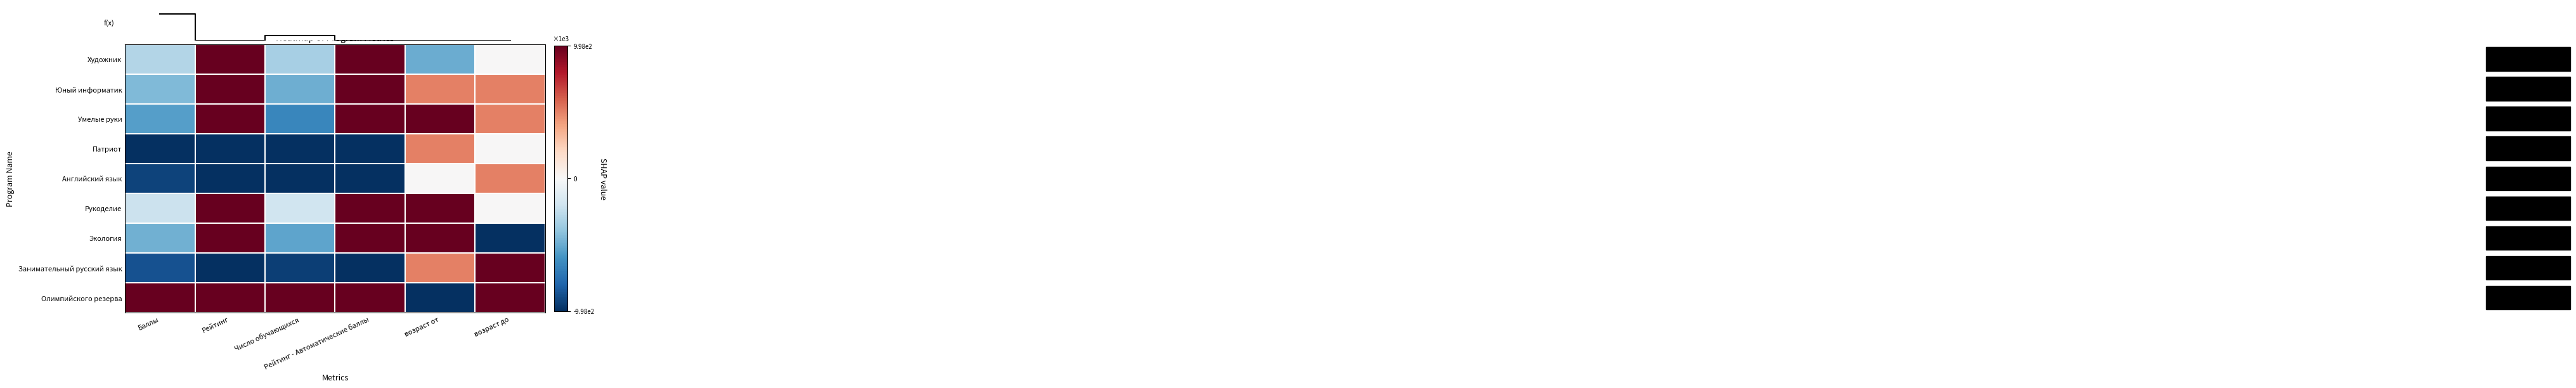

Reading left to right, transcribe all the data shown in this chart.

Художник: Баллы=-0.3	Рейтинг=1.0	Число обучающихся=-0.3	Рейтинг - Автоматические баллы=1.0	возраст от=-0.5	возраст до=0.0
Юный информатик: Баллы=-0.4	Рейтинг=1.0	Число обучающихся=-0.5	Рейтинг - Автоматические баллы=1.0	возраст от=0.5	возраст до=0.5
Умелые руки: Баллы=-0.5	Рейтинг=1.0	Число обучающихся=-0.7	Рейтинг - Автоматические баллы=1.0	возраст от=1.0	возраст до=0.5
Патриот: Баллы=-1.0	Рейтинг=-1.0	Число обучающихся=-1.0	Рейтинг - Автоматические баллы=-1.0	возраст от=0.5	возраст до=0.0
Английский язык: Баллы=-0.9	Рейтинг=-1.0	Число обучающихся=-1.0	Рейтинг - Автоматические баллы=-1.0	возраст от=0.0	возраст до=0.5
Рукоделие: Баллы=-0.2	Рейтинг=1.0	Число обучающихся=-0.2	Рейтинг - Автоматические баллы=1.0	возраст от=1.0	возраст до=0.0
Экология: Баллы=-0.5	Рейтинг=1.0	Число обучающихся=-0.5	Рейтинг - Автоматические баллы=1.0	возраст от=1.0	возраст до=-1.0
Занимательный русский язык: Баллы=-0.9	Рейтинг=-1.0	Число обучающихся=-0.9	Рейтинг - Автоматические баллы=-1.0	возраст от=0.5	возраст до=1.0
Олимпийского резерва: Баллы=1.0	Рейтинг=1.0	Число обучающихся=1.0	Рейтинг - Автоматические баллы=1.0	возраст от=-1.0	возраст до=1.0